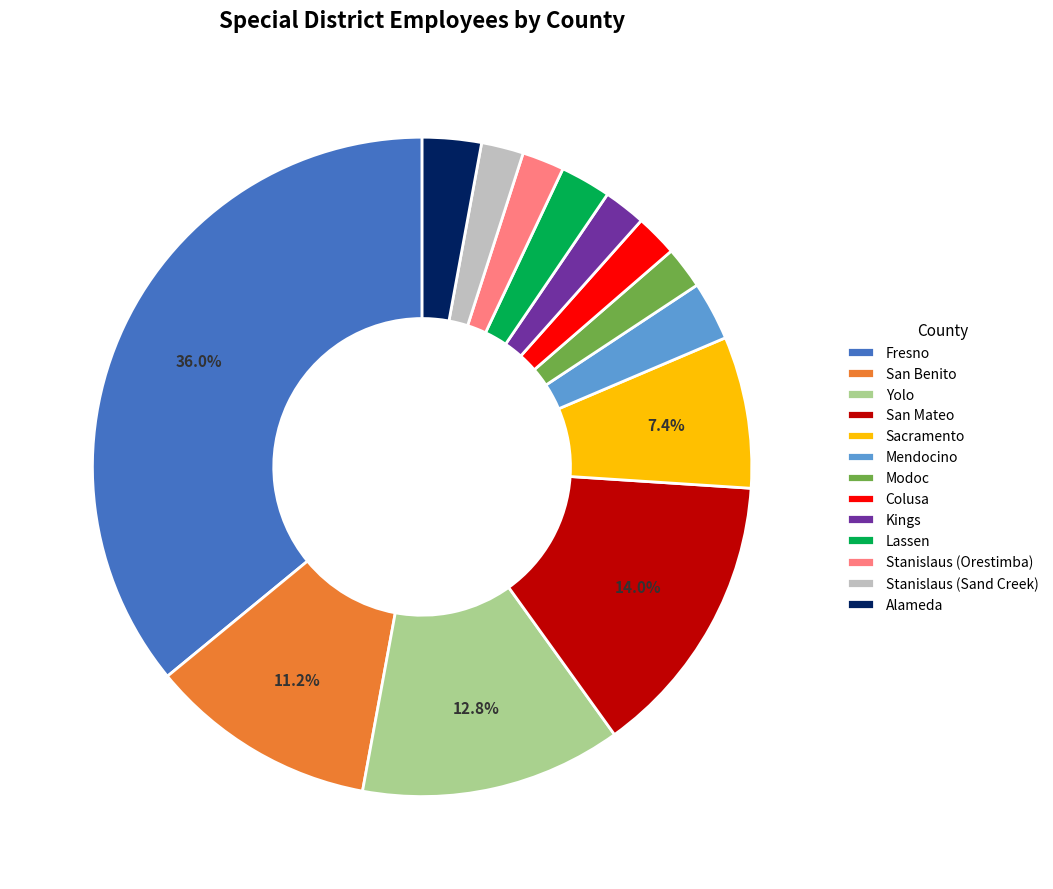

To the nearest percent, what portion does Stanislaus (Orestimba) represent?

2%